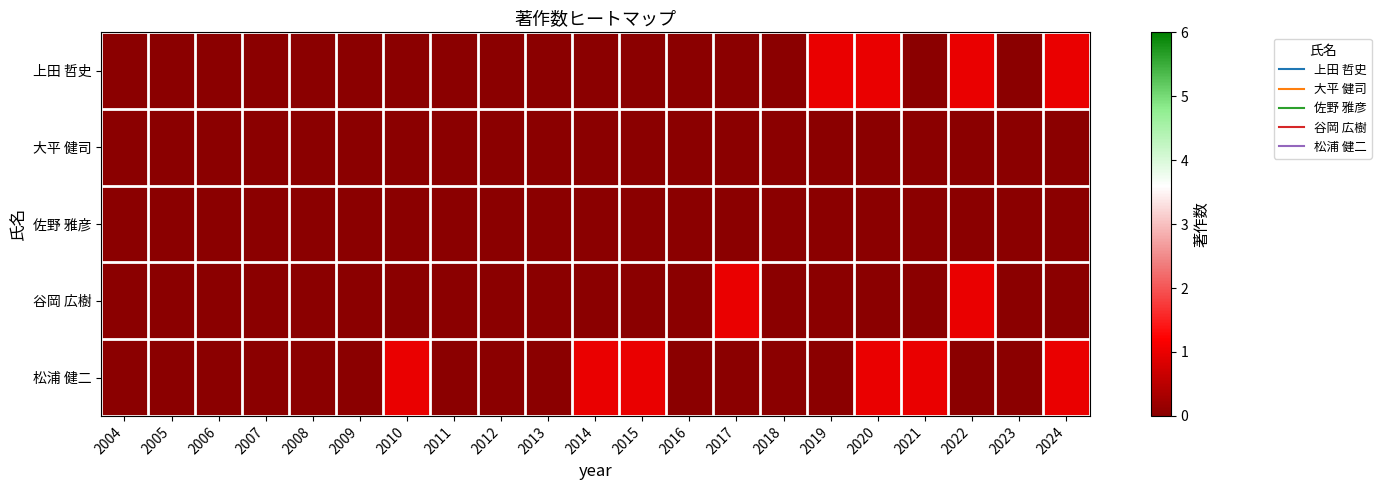

Between 2018 and 2020, which is larger?

2020